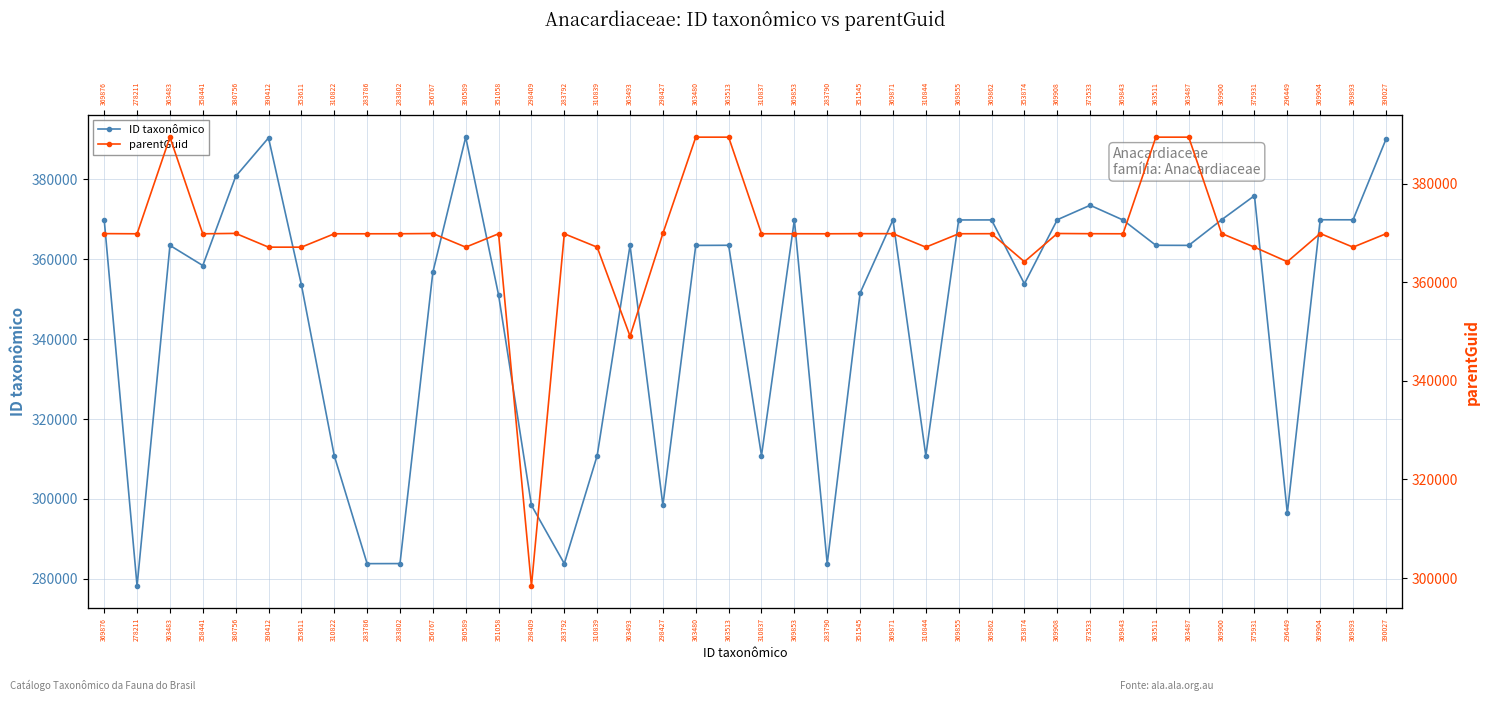

Reading left to right, extract all data points from this chart.

ID taxonômico: 369876	278211	363483	358441	380756	390412	353611	310822	283786	283802	356767	390589	351058	298409	283792	310839	363493	298427	363480	363513	310837	369853	283790	351545	369871	310844	369855	369862	353874	369908	373533	369843	363511	363487	369900	375931	296449	369904	369893	390027
parentGuid: 369874	369841	389443	369841	369921	367127	367127	369841	369841	369847	369898	367127	369847	298406	369841	367127	349078	369921	389443	389443	369847	369847	369841	369865	369865	367127	369847	369859	364174	369898	369859	369841	389443	389443	369898	367127	364174	369898	367127	369847